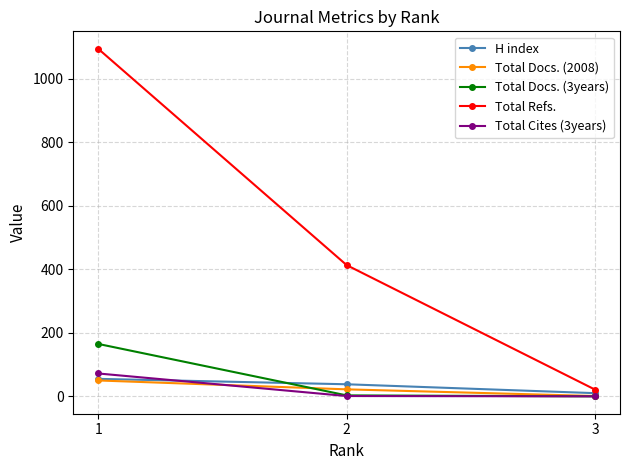

Where is H index nearest to the value 32?

2